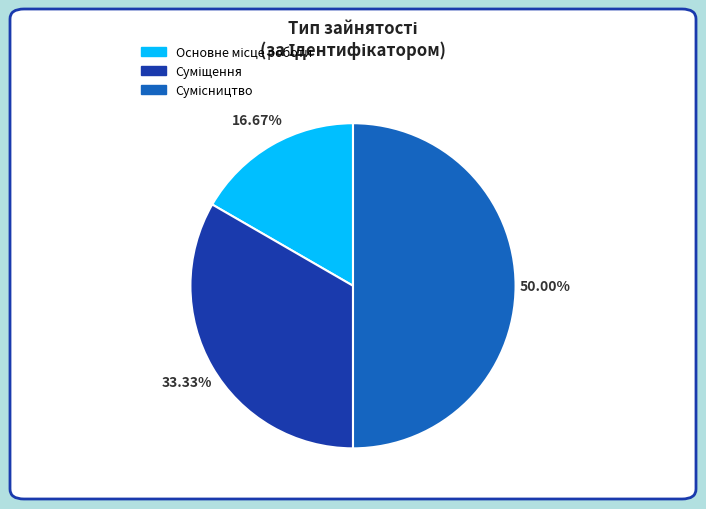

The Основне місце роботи slice represents 9% of the pie. True or false?

False